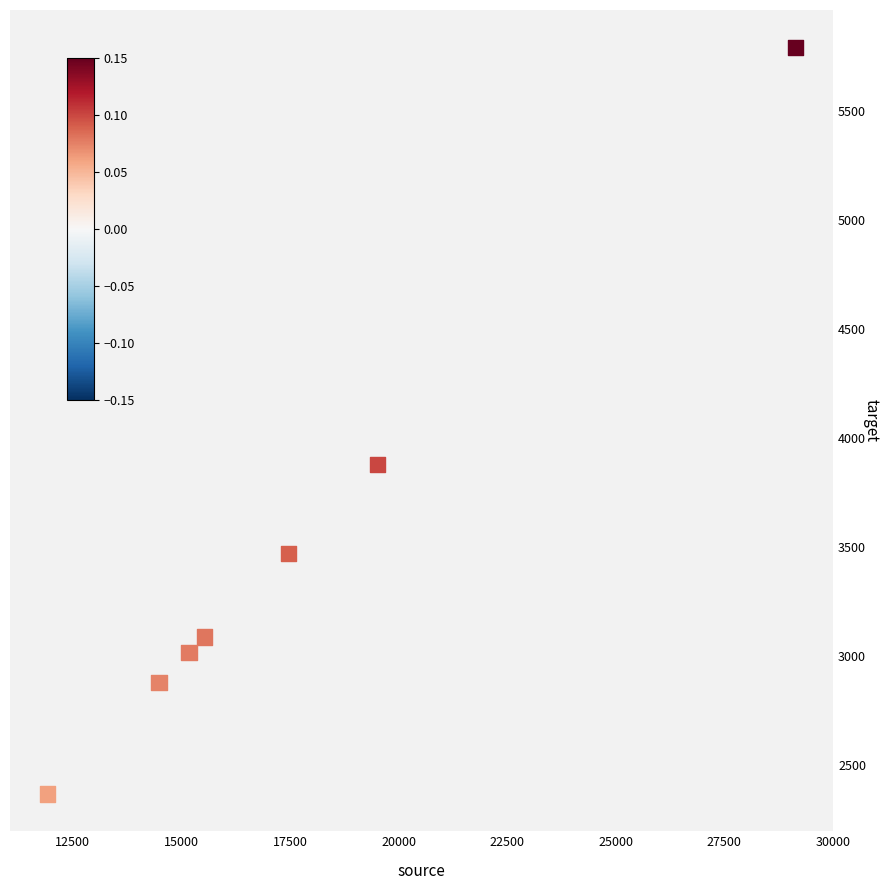

What Y value in the scatter plot is closest to 4079?

3878.3